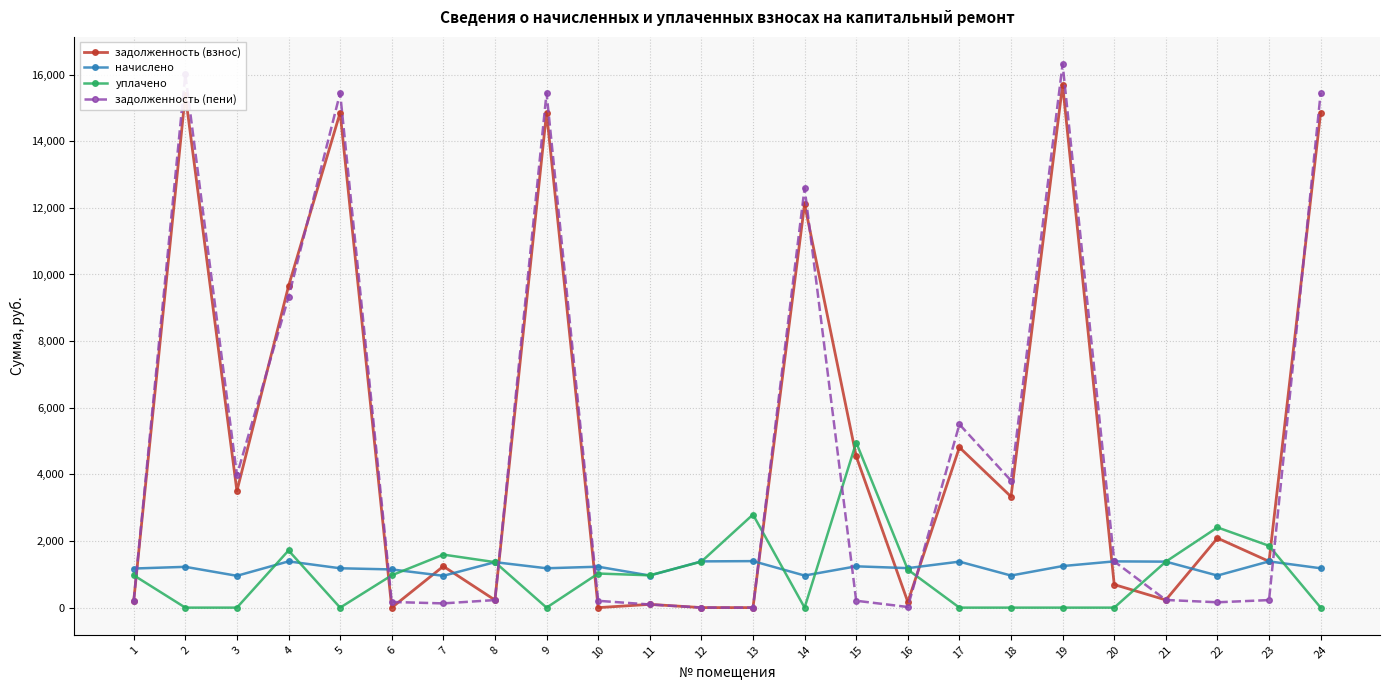

The value of уплачено at 22 is 698.7. True or false?

False